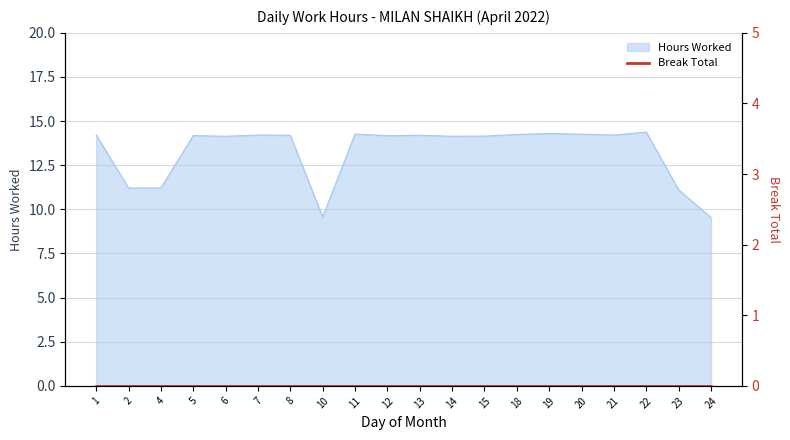

How many data points are above 14?

15